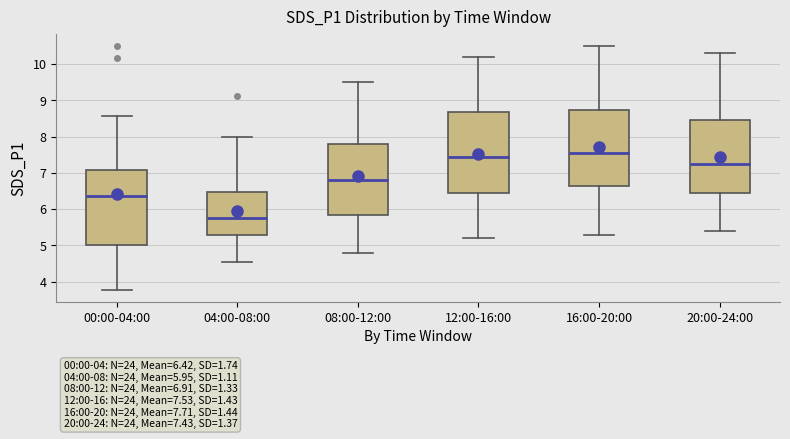

Which box's median line is the lowest?

04:00-08:00